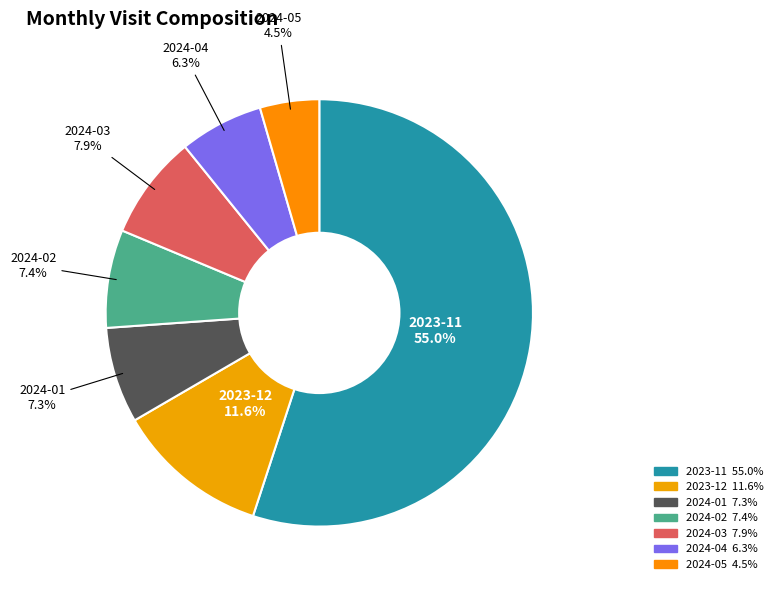

Count the number of slices in the pie.

7